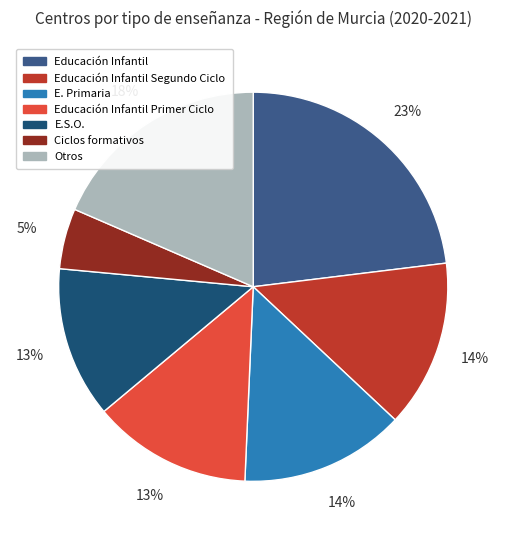

To the nearest percent, what is the average slice percentage?

14%